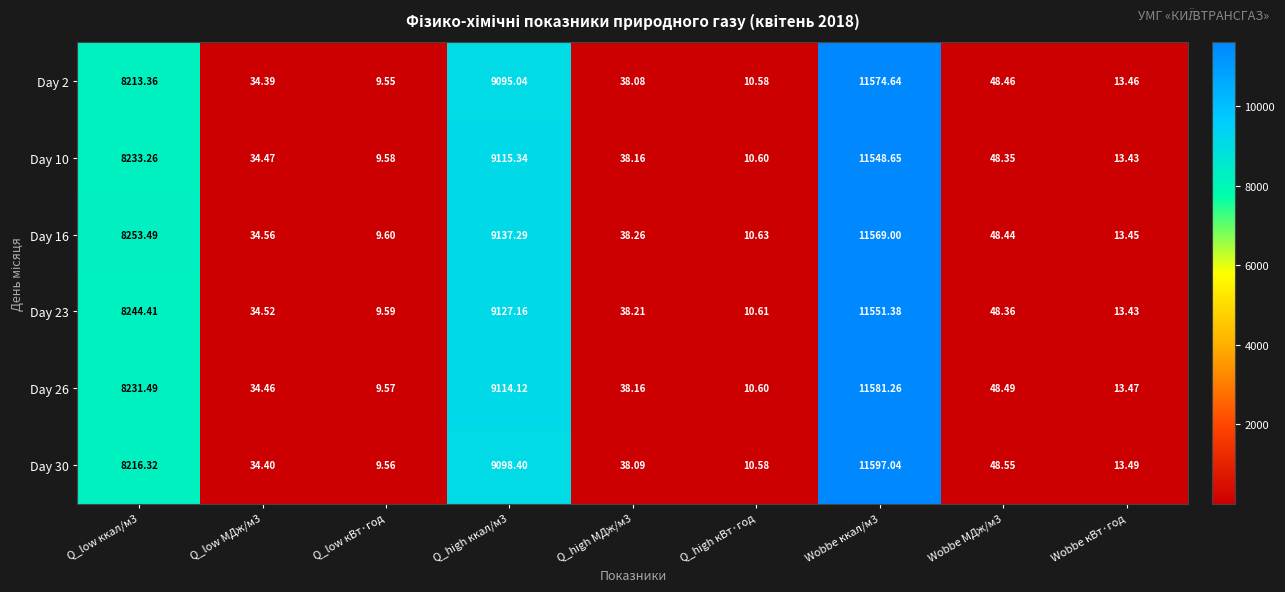

Rank the series by their maximum value, from lowest to highest.

Day 10, Day 23, Day 16, Day 2, Day 26, Day 30